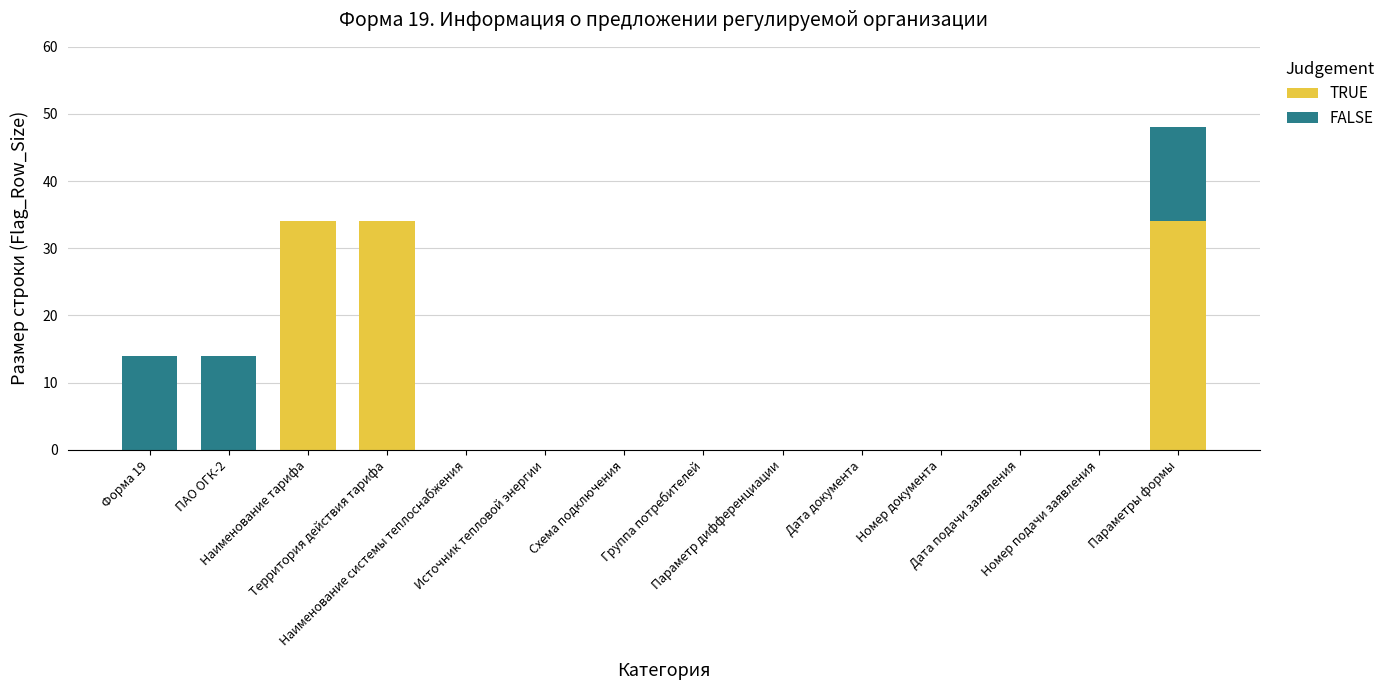

What is the sum of all TRUE values?

102